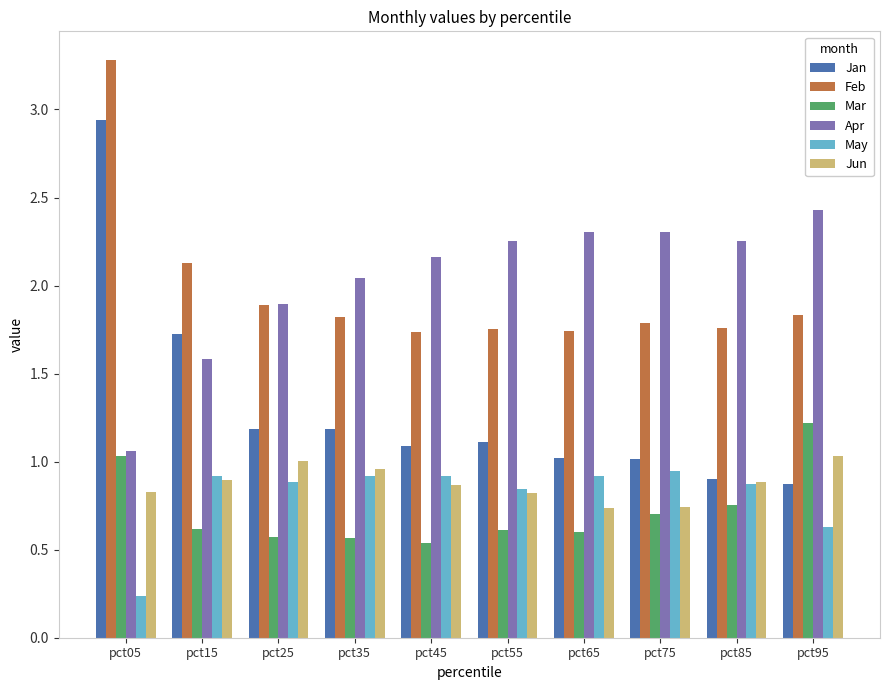

True or false: Feb has a value of 3.7 at pct15.

False